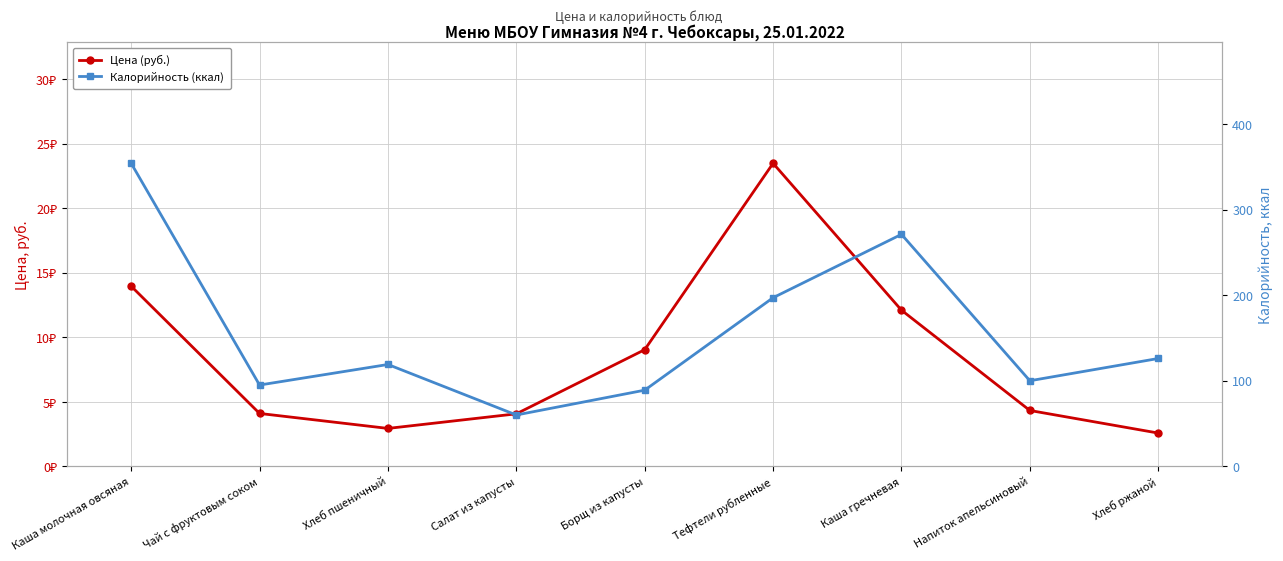

Between Каша молочная овсяная and Хлеб пшеничный, which series saw the biggest shift?

Калорийность (ккал)